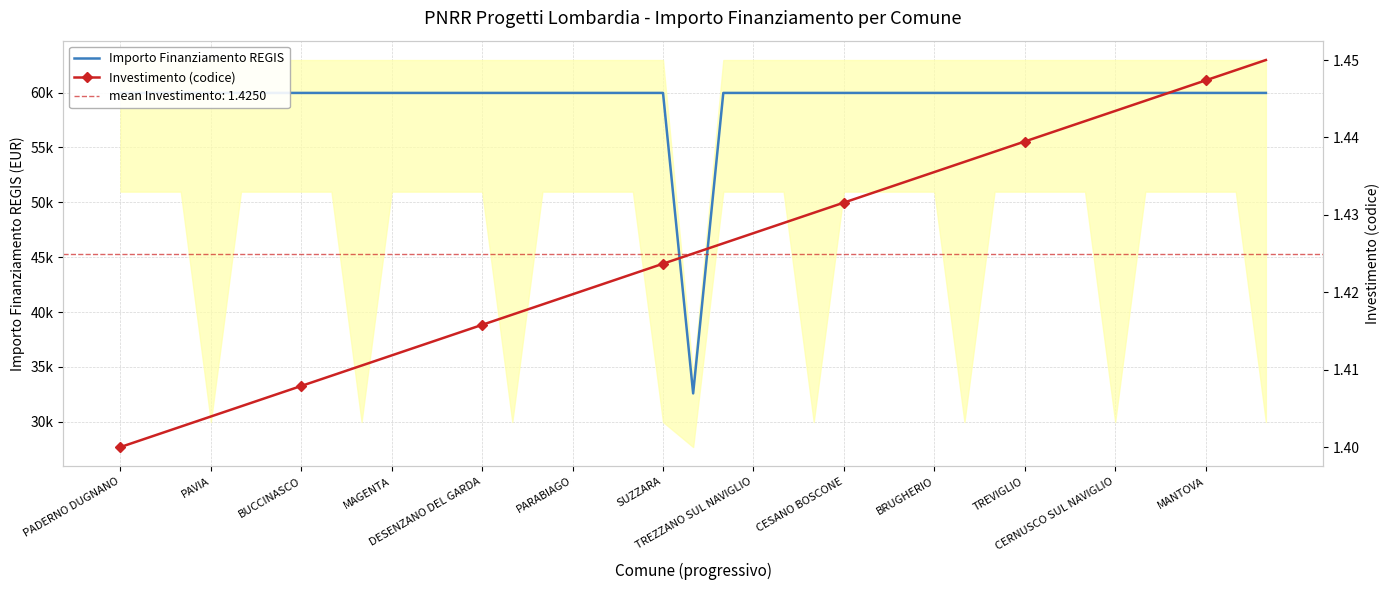

At 34, list the series in order from largest to smallest.

Importo Finanziamento REGIS, Investimento (codice)